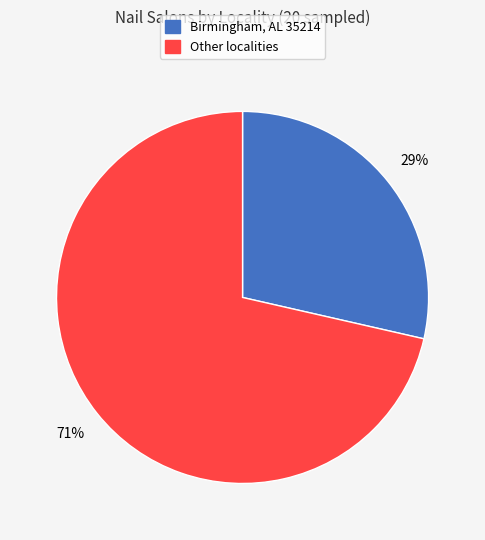

To the nearest percent, what is the average slice percentage?

50%